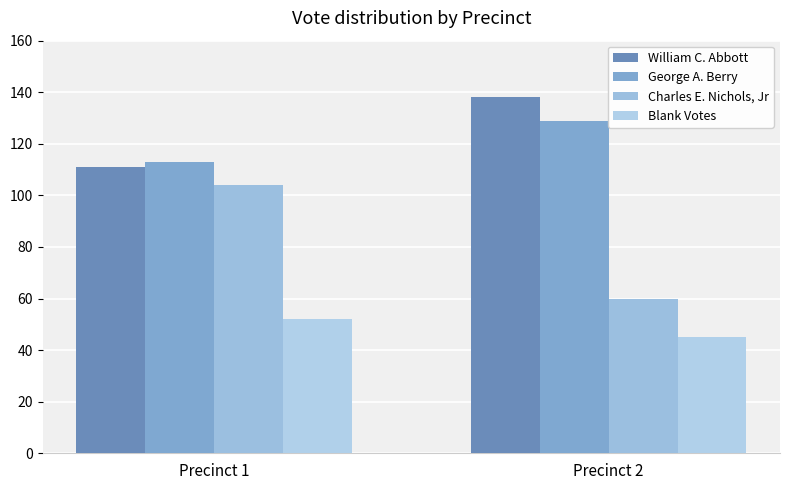

At which category is the sum across all series the highest?

Precinct 1